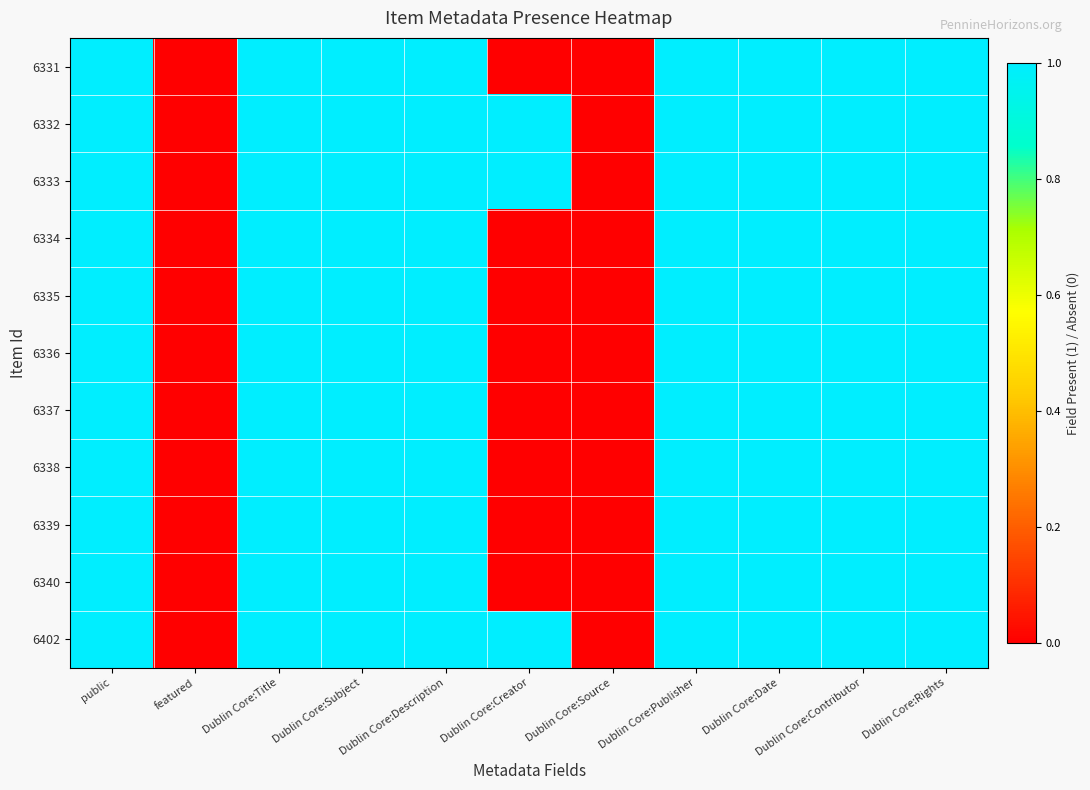

Which label corresponds to the largest value in the chart?

public